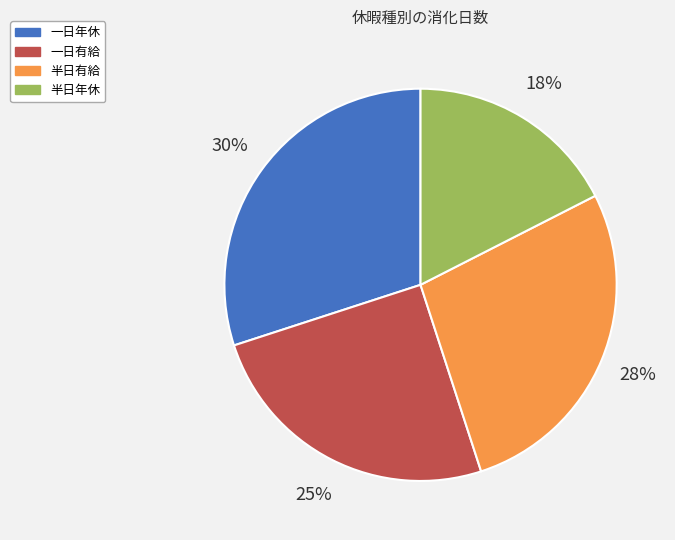

Which slice is the largest?

一日年休